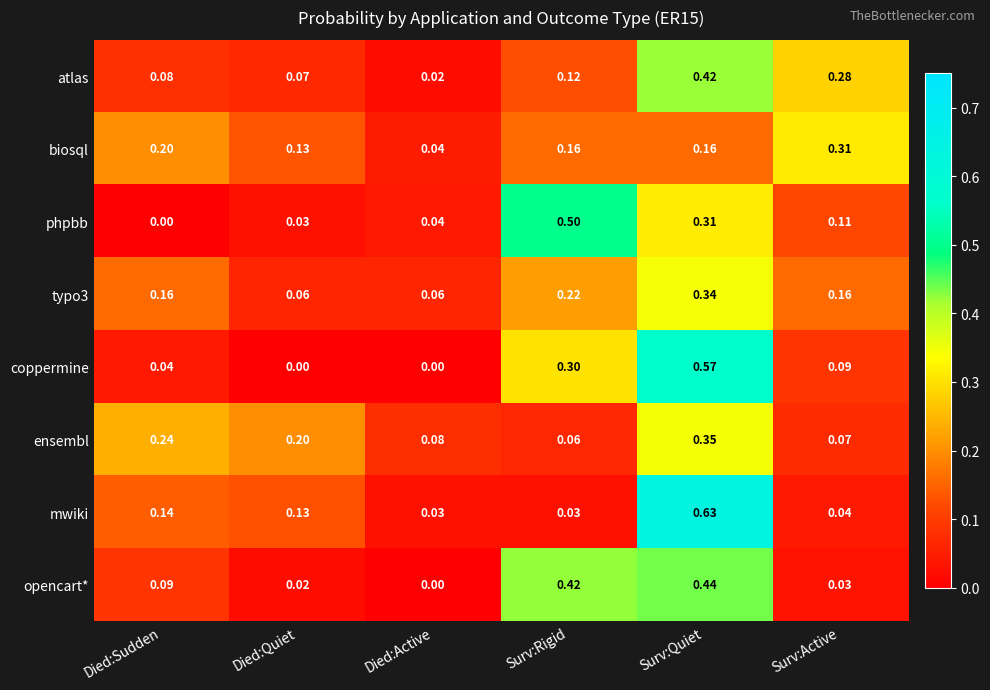

At which label is opencart* closest to 0?

Died:Active